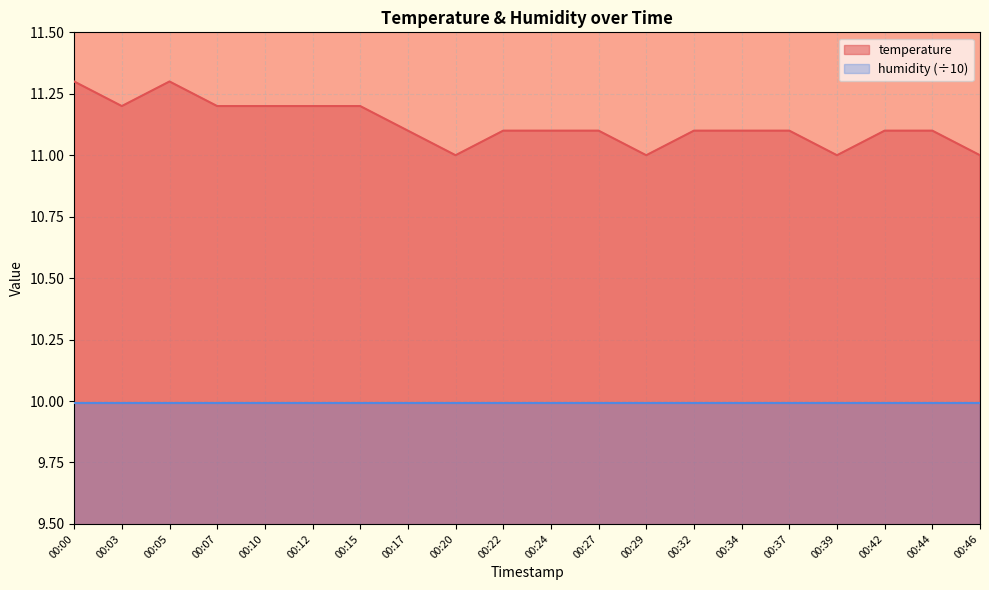

At which category does the data reach its first local peak?

00:05